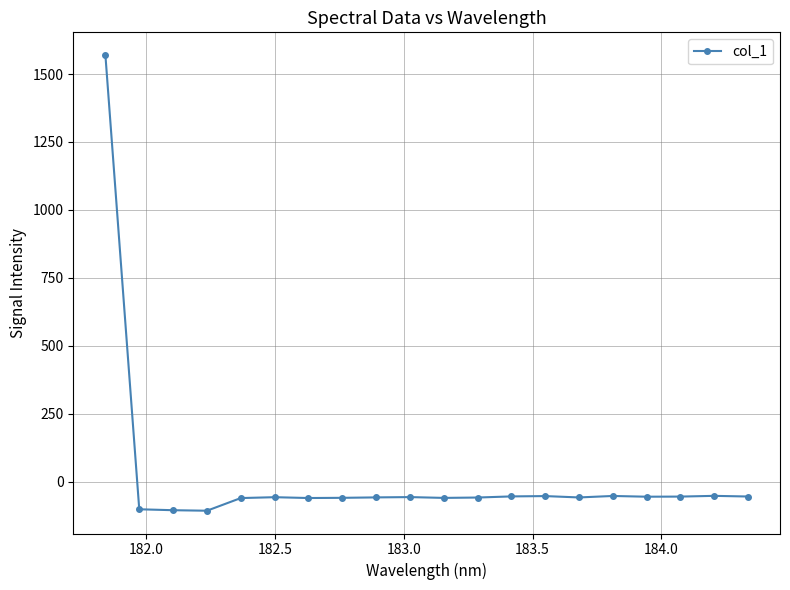

What is the maximum value shown in the chart?

1569.6